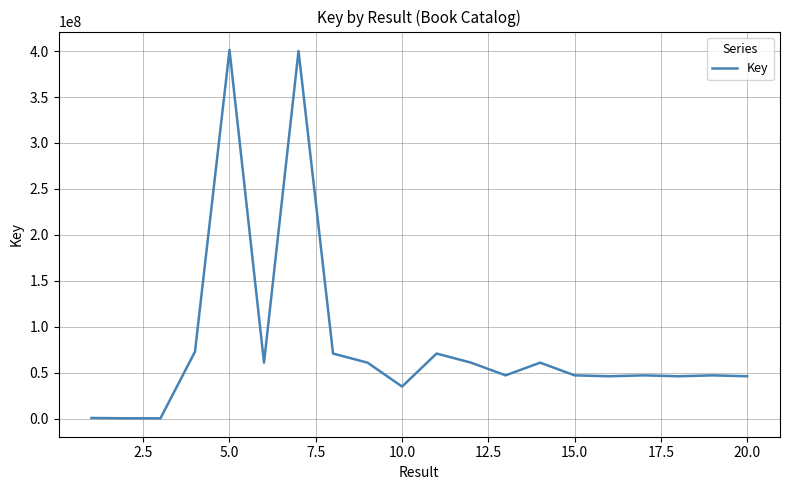

How many lines are shown in the chart?

1